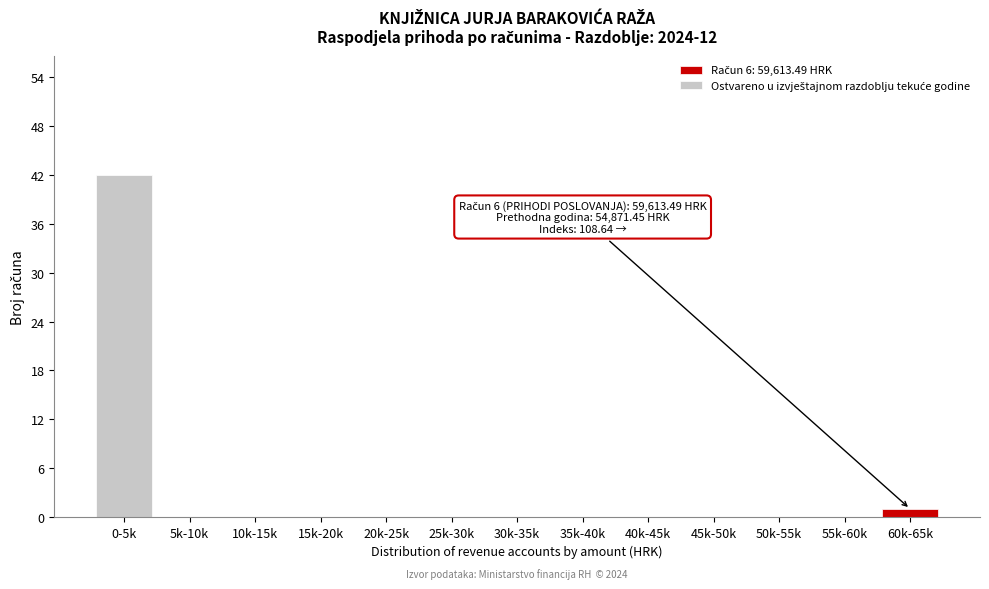

Reading left to right, transcribe all the data shown in this chart.

0-5k=42	5k-10k=0	10k-15k=0	15k-20k=0	20k-25k=0	25k-30k=0	30k-35k=0	35k-40k=0	40k-45k=0	45k-50k=0	50k-55k=0	55k-60k=0	60k-65k=1